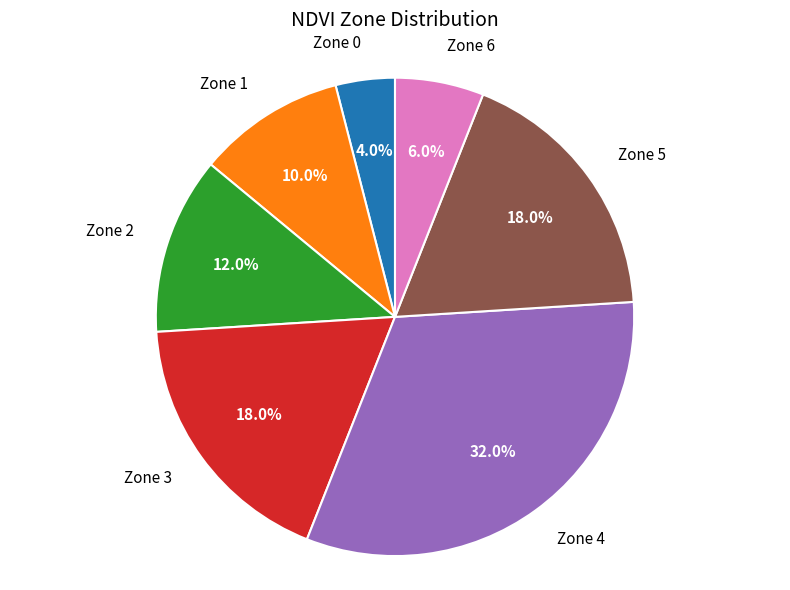

Which slice is the smallest?

Zone 0